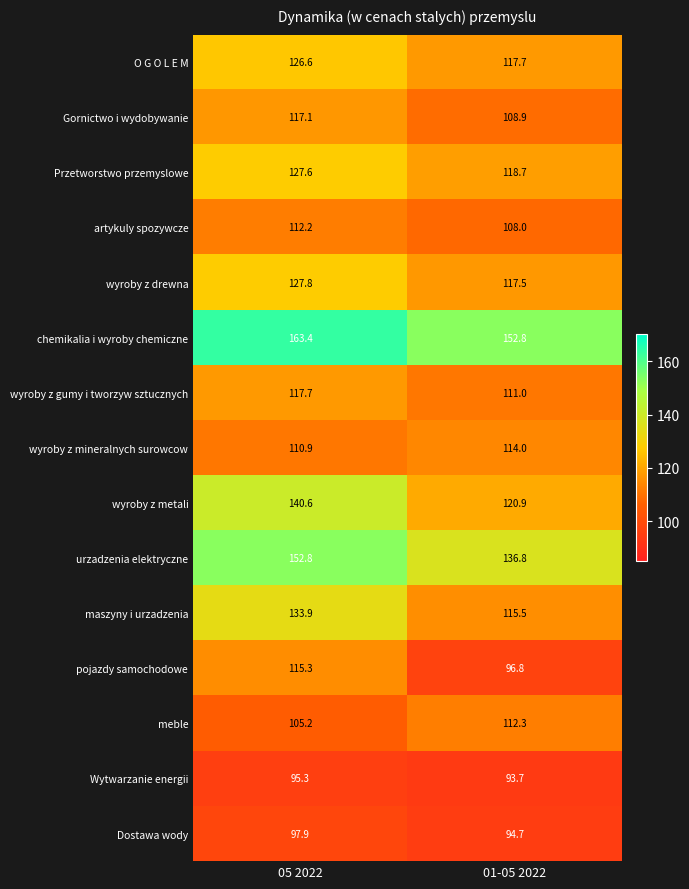

Which series has the largest total across all categories?

chemikalia i wyroby chemiczne